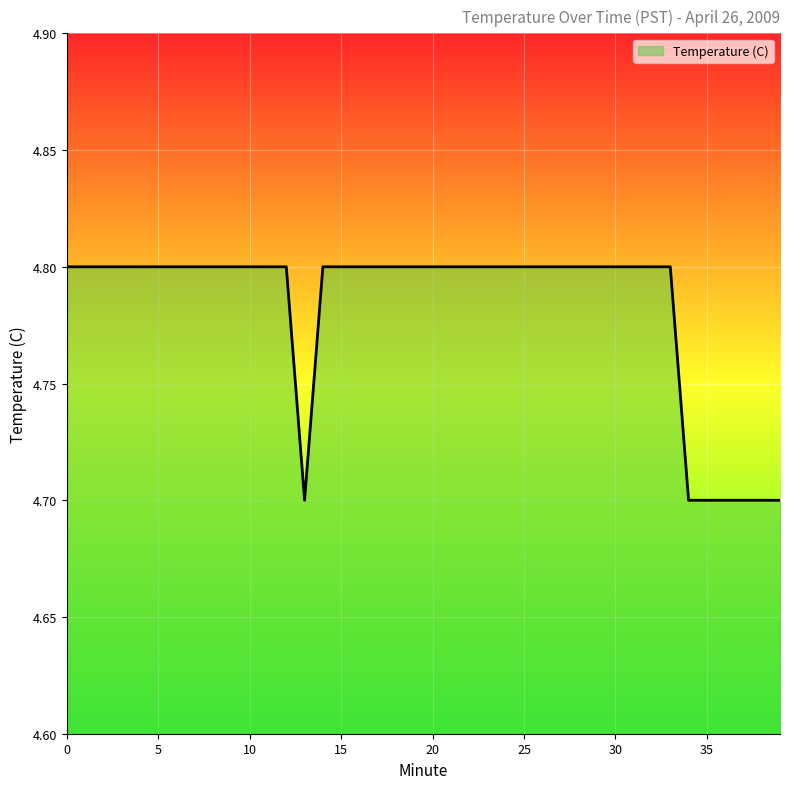

What is the maximum value shown in the chart?

4.8